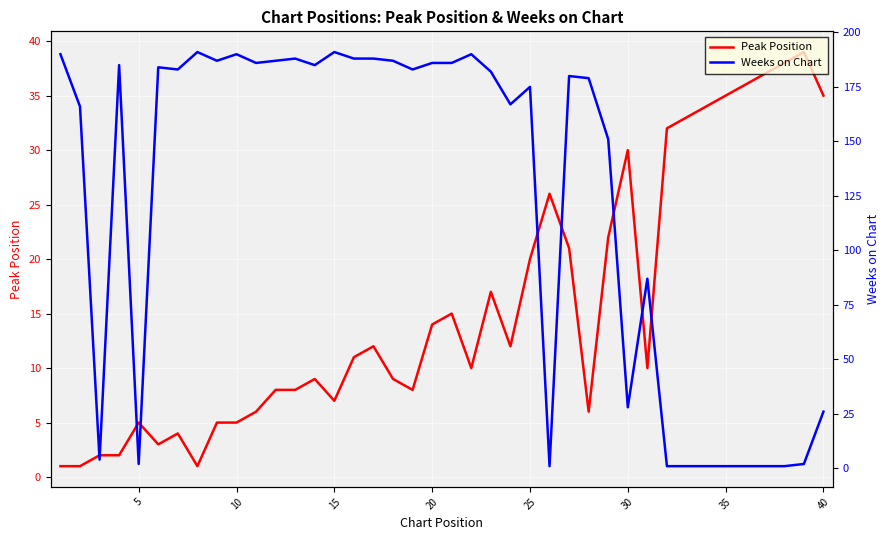

True or false: Peak Position has a value of 12 at 25.

False